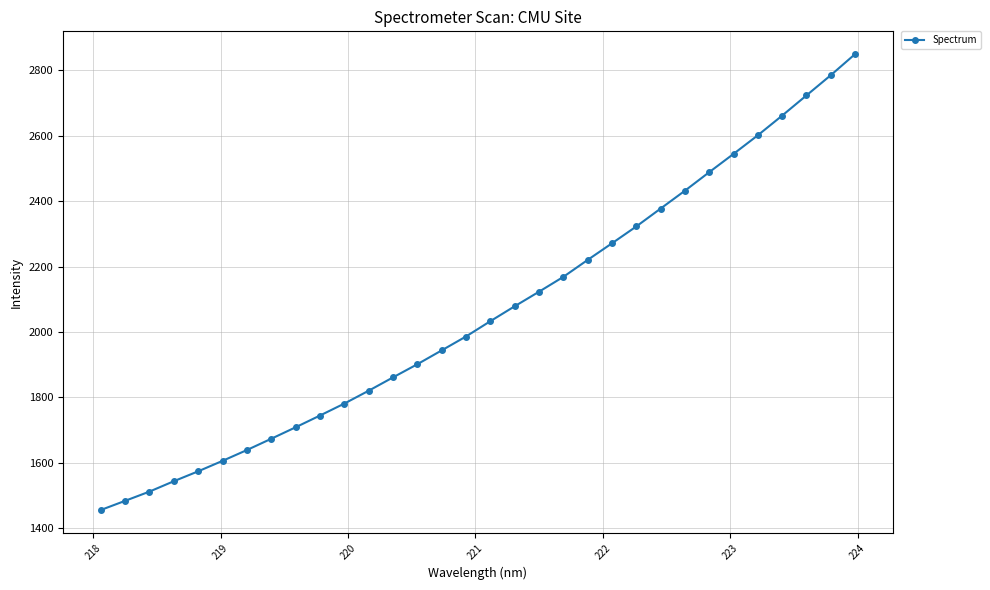

Does the chart have visible grid lines?

Yes